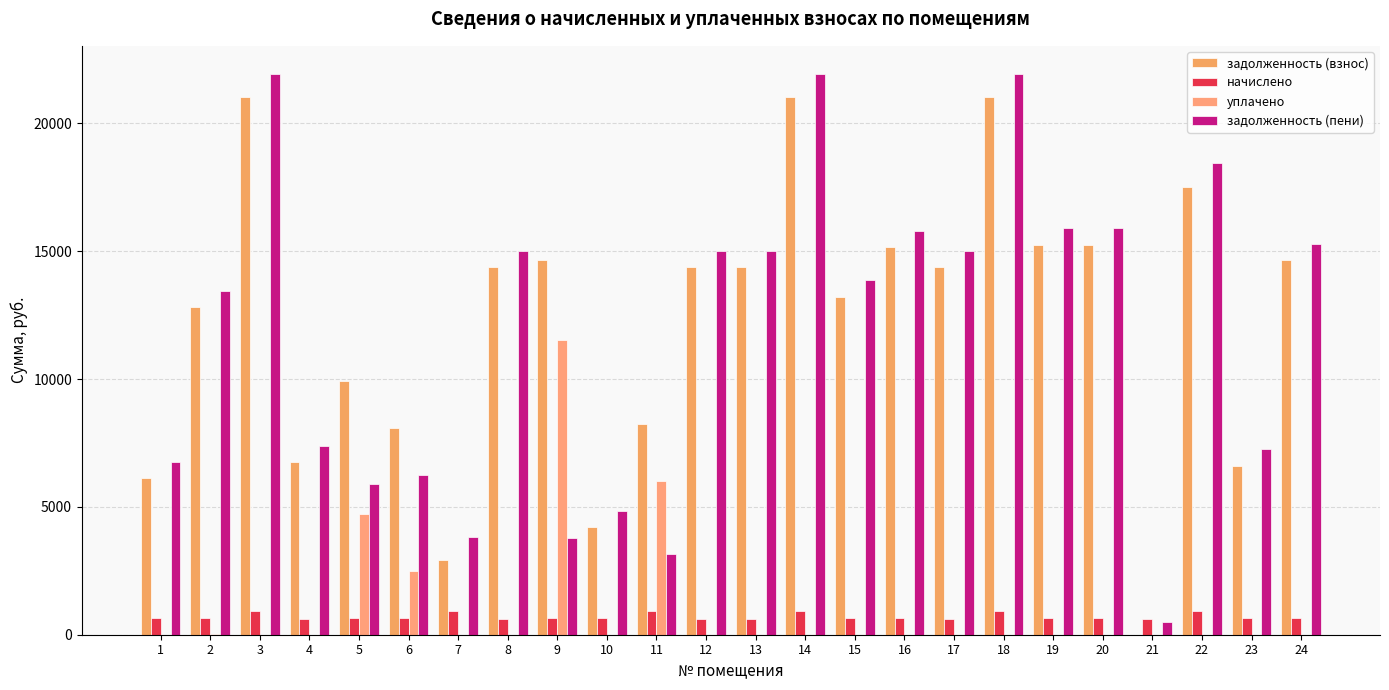

Count the number of data series in this chart.

4